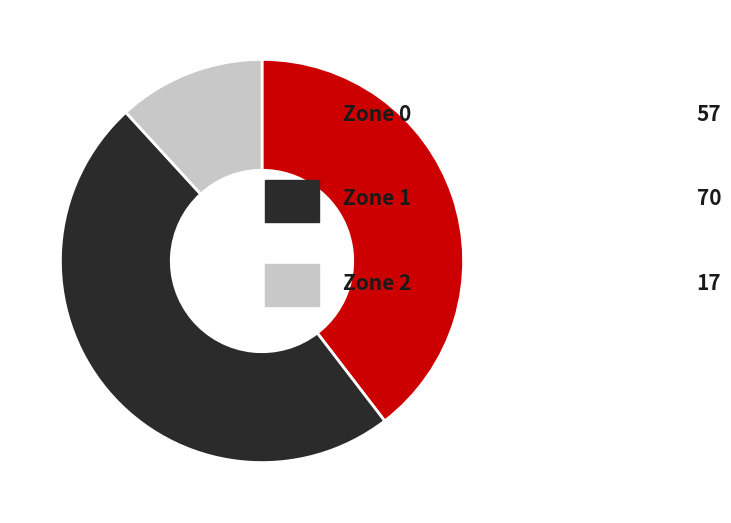

Is there any slice that represents more than half of the pie?

No